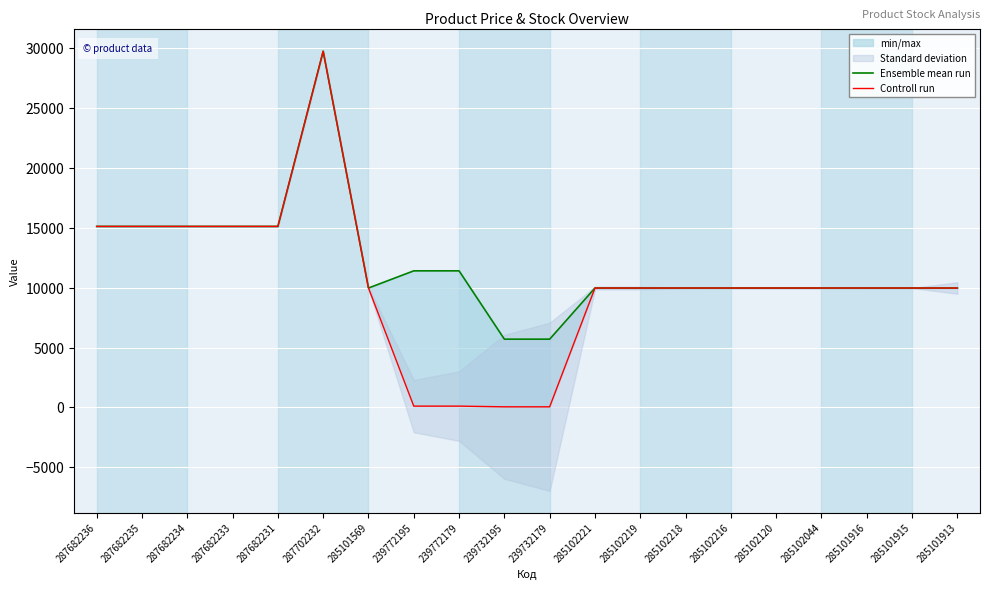

How many data points does each series have?

20